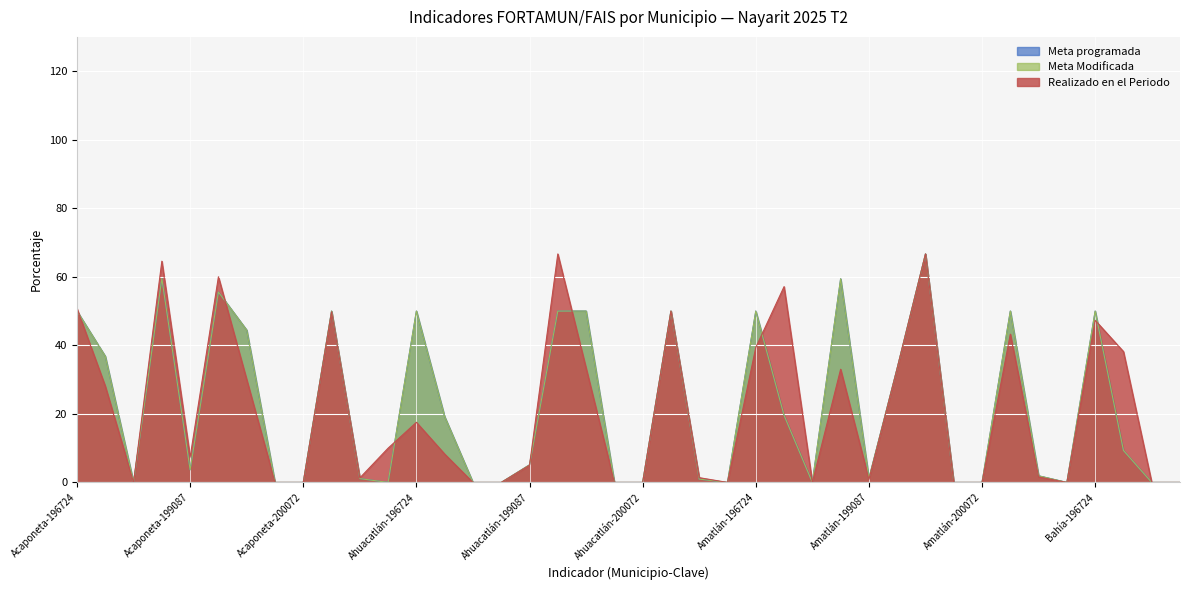

True or false: Realizado en el Periodo and Meta programada cross at least once.

True